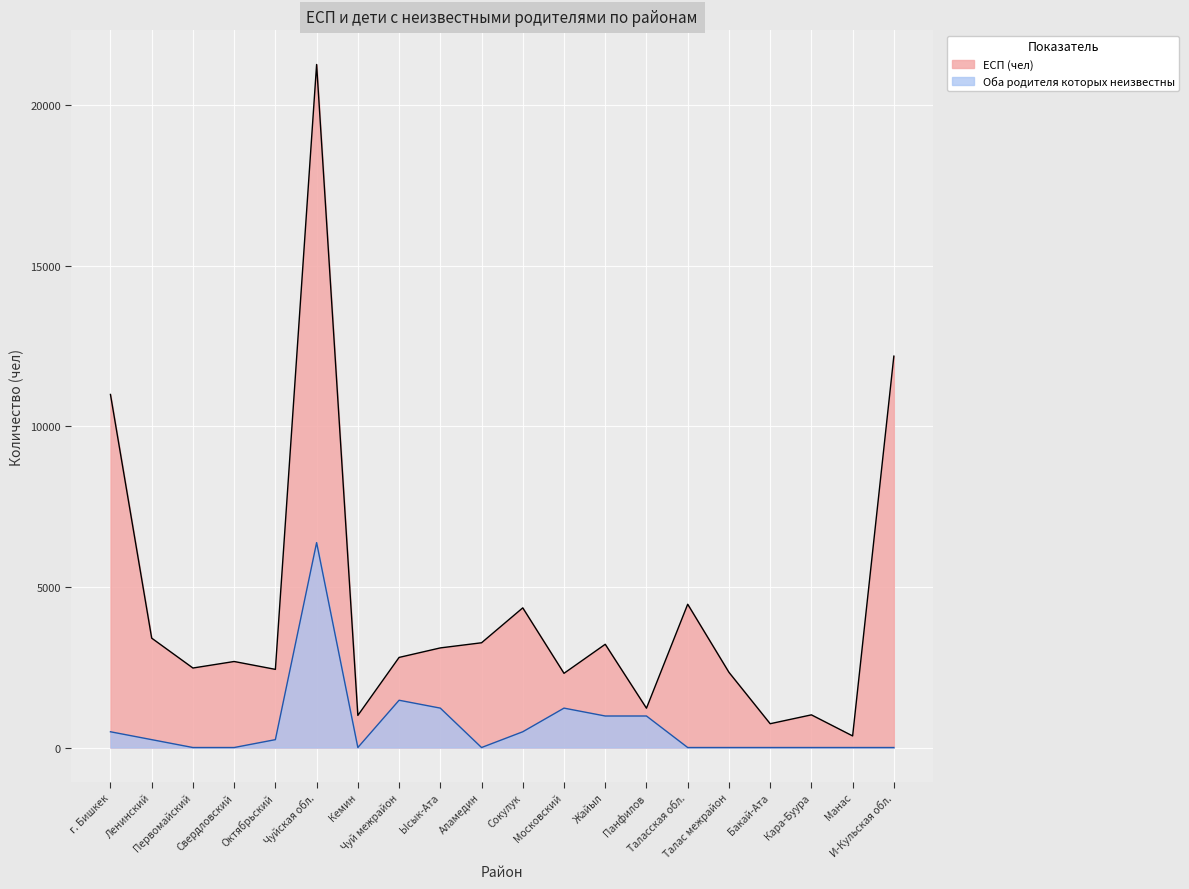

What is the total value across all series at Первомайский?

2475.0